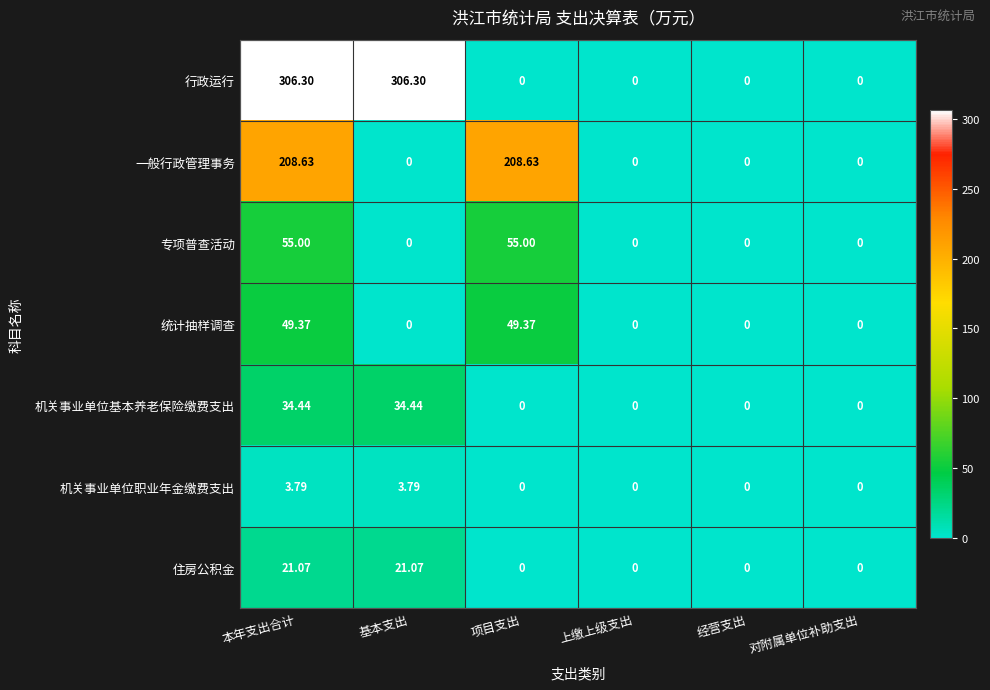

Which series has the largest total across all categories?

行政运行